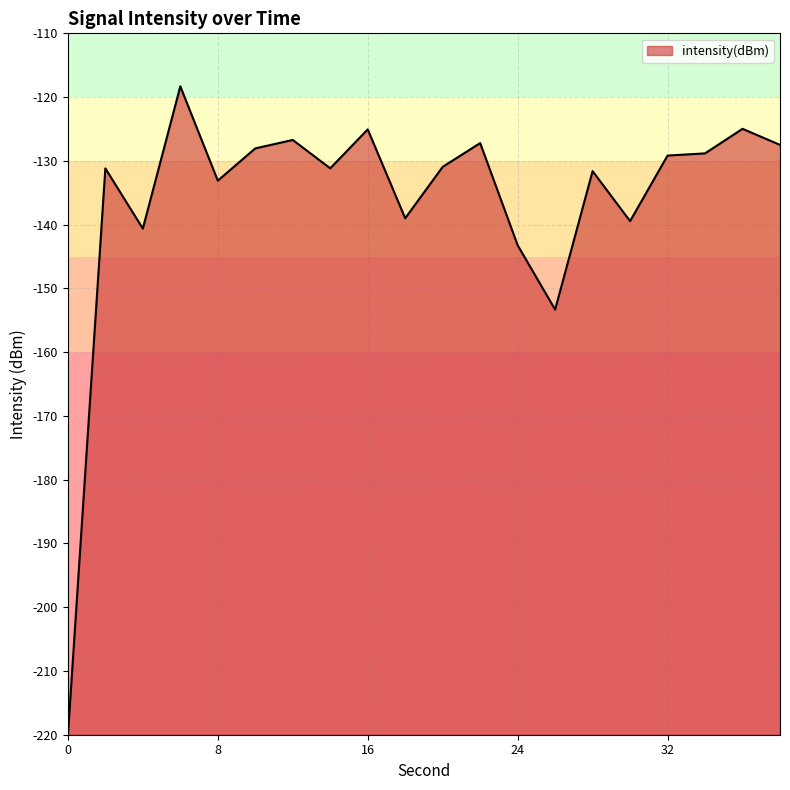

What is the greatest value displayed?

-118.3